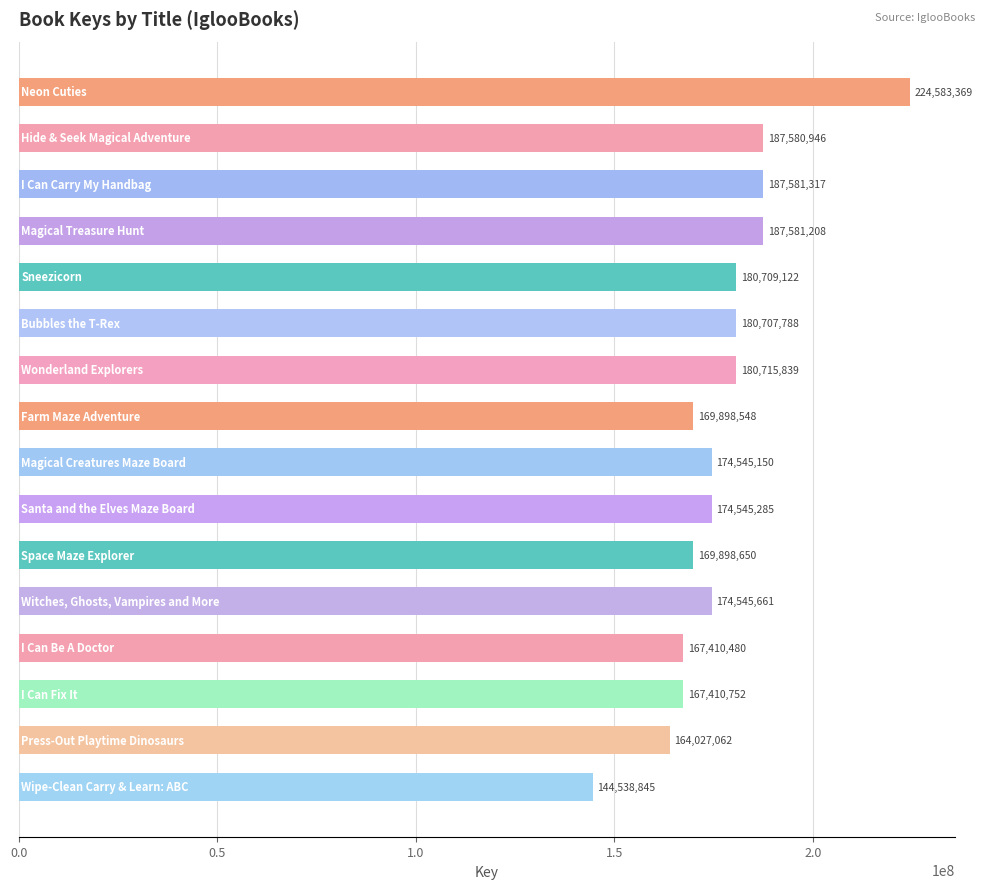

What is the maximum value shown in the chart?

224583369